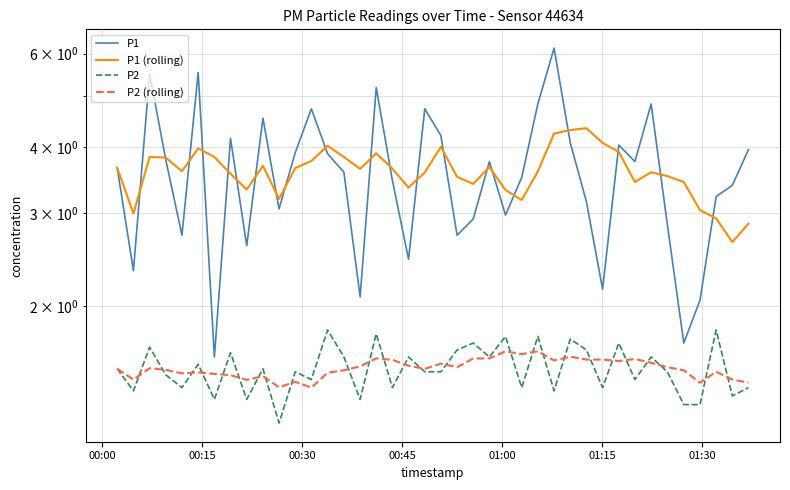

Reading left to right, extract all data points from this chart.

P1: 3.6	2.3	5.5	3.8	2.7	5.5	1.6	4.2	2.6	4.5	3.0	3.9	4.7	3.9	3.6	2.1	5.2	3.5	2.5	4.7	4.2	2.7	2.9	3.8	3.0	3.5	4.8	6.2	4.1	3.1	2.1	4.0	3.8	4.8	2.9	1.7	2.0	3.2	3.4	4.0
P1 (rolling): 3.6	3.0	3.8	3.8	3.6	4.0	3.8	3.6	3.3	3.7	3.2	3.6	3.8	4.0	3.8	3.6	3.9	3.6	3.3	3.6	4.0	3.5	3.4	3.7	3.3	3.2	3.6	4.2	4.3	4.3	4.1	3.9	3.4	3.6	3.5	3.4	3.0	2.9	2.6	2.9
P2: 1.5	1.4	1.7	1.5	1.4	1.6	1.3	1.6	1.3	1.5	1.2	1.5	1.4	1.8	1.6	1.3	1.8	1.4	1.6	1.5	1.5	1.6	1.7	1.6	1.8	1.4	1.8	1.4	1.7	1.6	1.4	1.7	1.4	1.6	1.5	1.3	1.3	1.8	1.4	1.4
P2 (rolling): 1.5	1.4	1.5	1.5	1.5	1.5	1.5	1.5	1.4	1.5	1.4	1.4	1.4	1.5	1.5	1.5	1.6	1.6	1.5	1.5	1.6	1.5	1.6	1.6	1.6	1.6	1.6	1.6	1.6	1.6	1.6	1.6	1.6	1.6	1.5	1.5	1.4	1.5	1.4	1.4